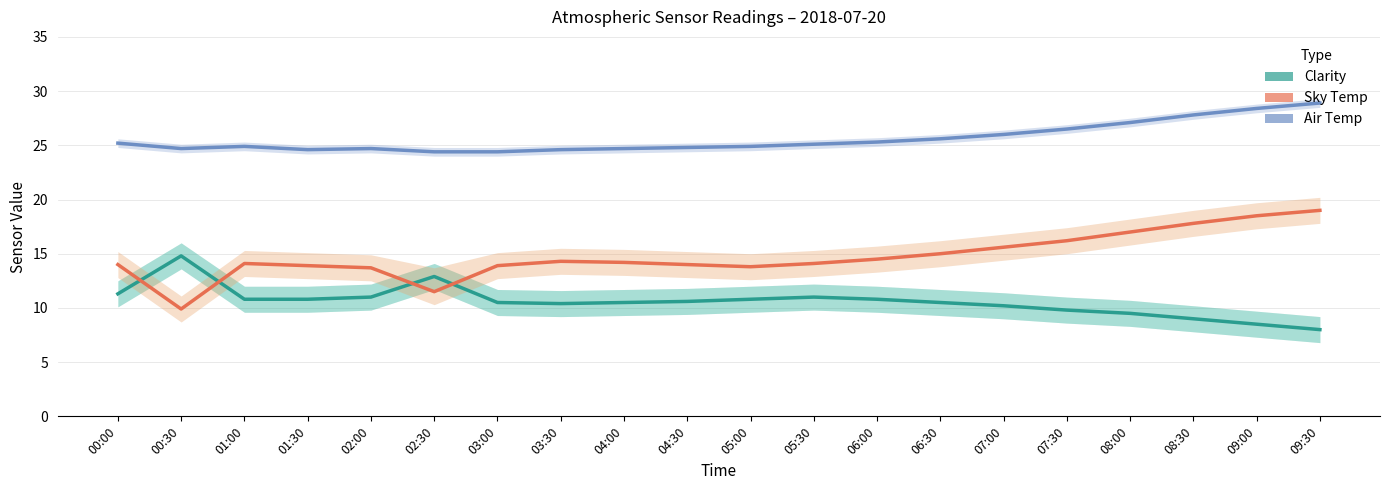

Reading right to left, what are all the values shown in this chart?

Clarity: 8.0	8.5	9.0	9.5	9.8	10.2	10.5	10.8	11.0	10.8	10.6	10.5	10.4	10.5	12.9	11.0	10.8	10.8	14.8	11.3
Sky Temp: 19.0	18.5	17.8	17.0	16.2	15.6	15.0	14.5	14.1	13.8	14.0	14.2	14.3	13.9	11.5	13.7	13.9	14.1	9.9	14.0
Air Temp: 28.9	28.4	27.8	27.1	26.5	26.0	25.6	25.3	25.1	24.9	24.8	24.7	24.6	24.4	24.4	24.7	24.6	24.9	24.7	25.2